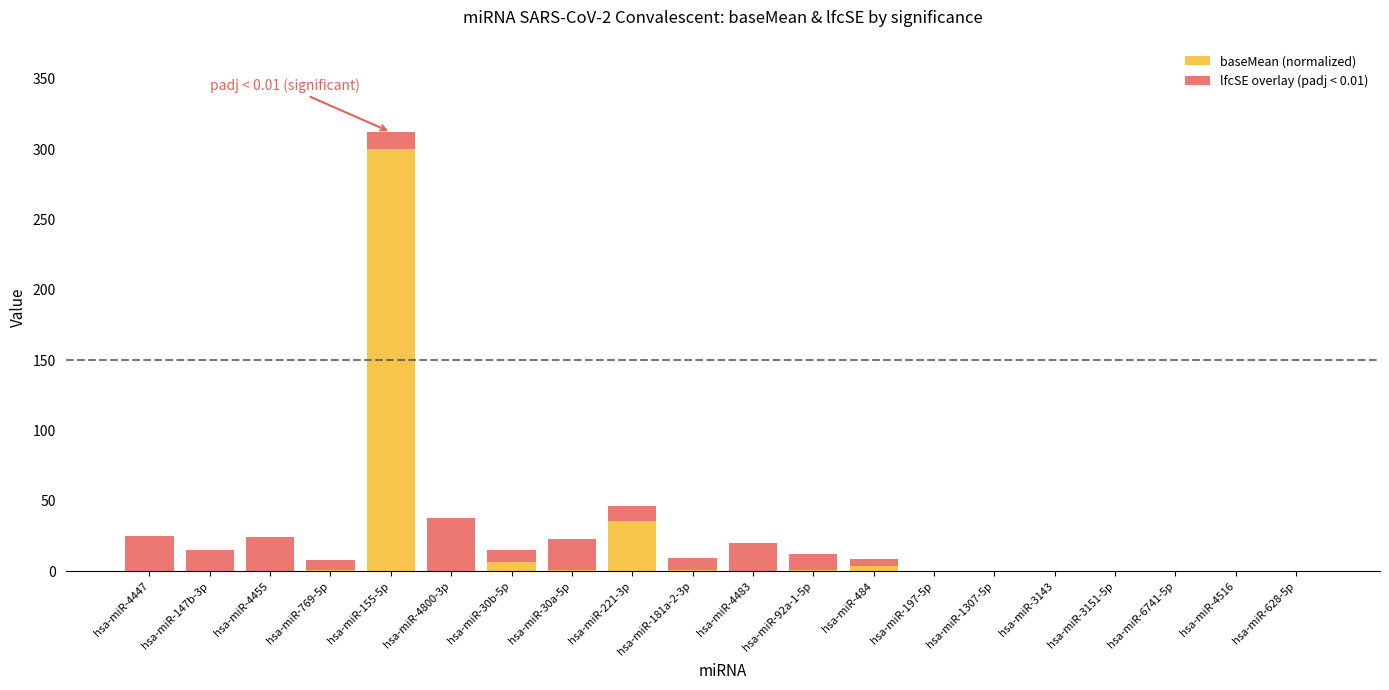

What is the sum of all baseMean (normalized) values?

350.1